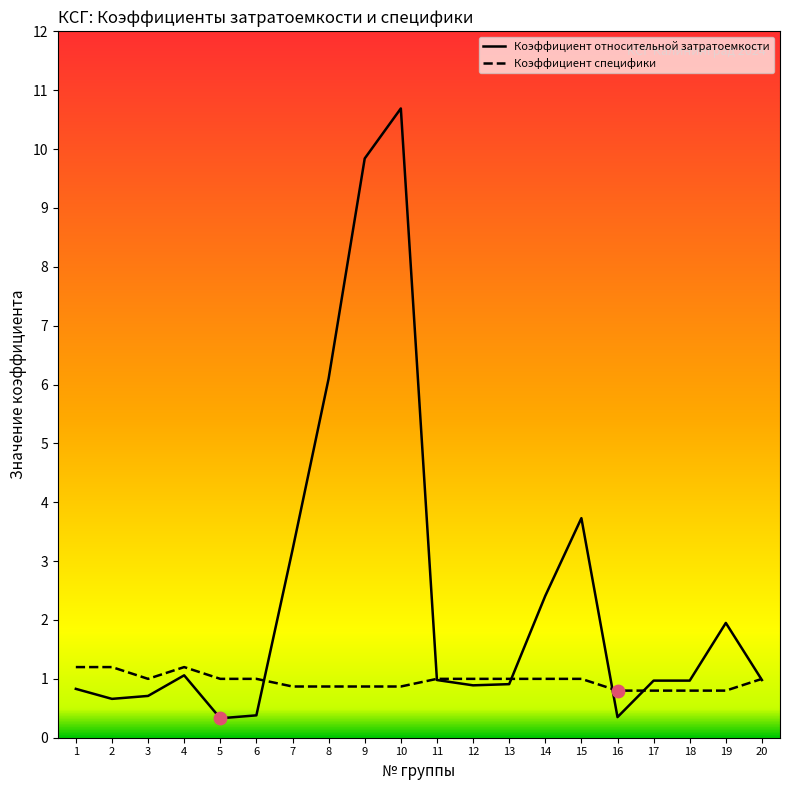

Is the value of Коэффициент специфики at 18 greater than the value of Коэффициент относительной затратоемкости at 5?

Yes